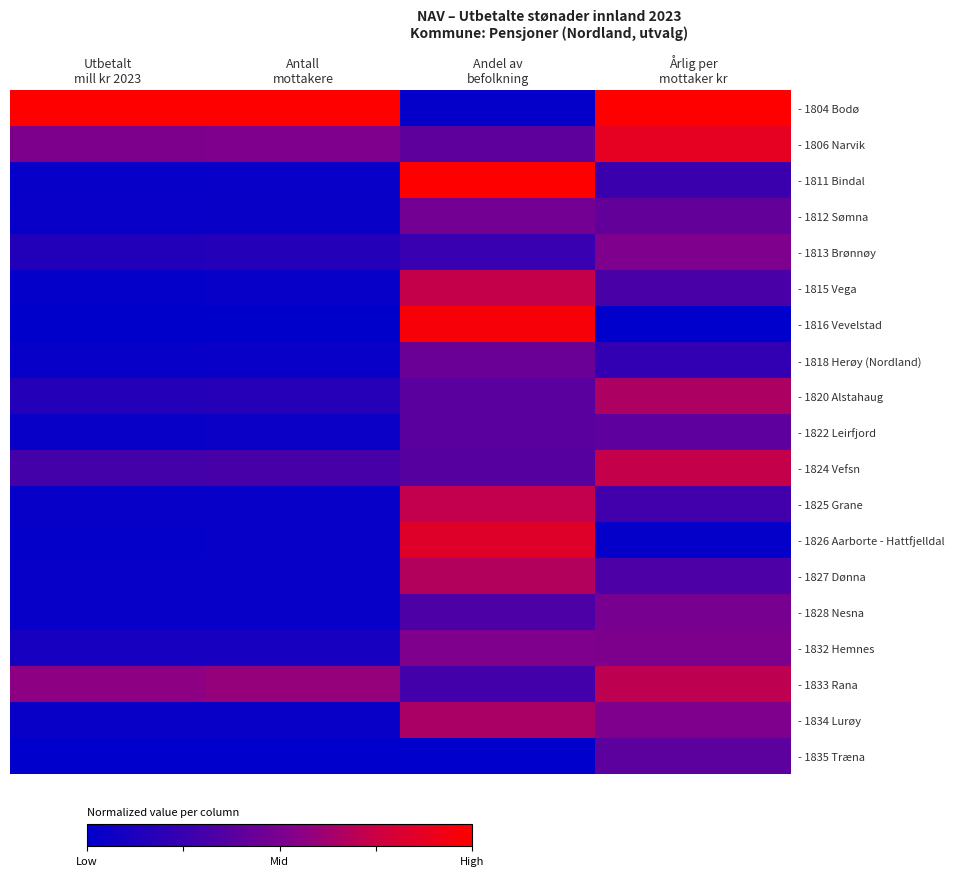

What is the spread (max minus min) of values at Antall
mottakere?

1.0